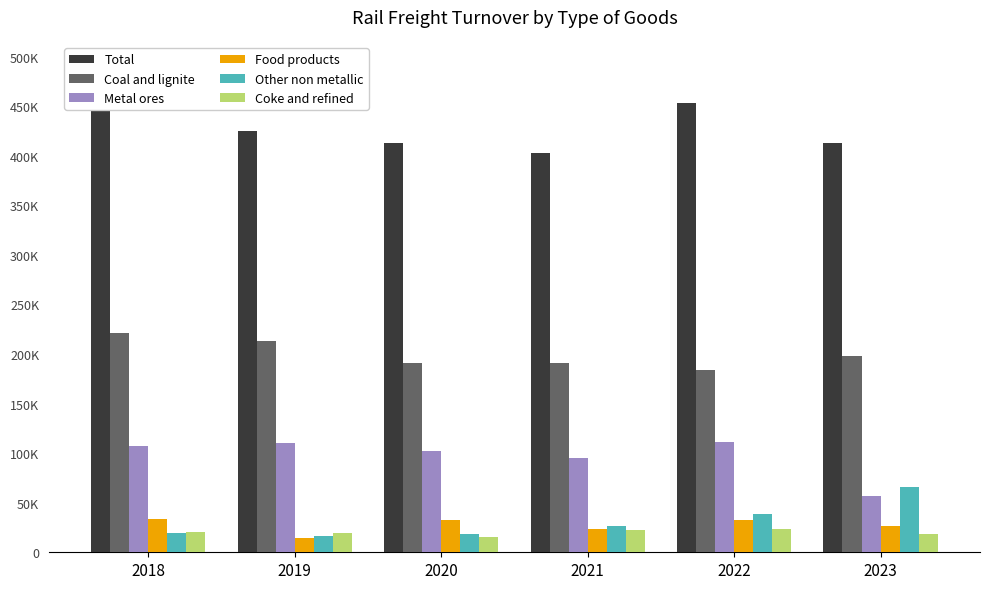

Reading left to right, list all the values displayed in this chart.

Total: 2018=466666.5	2019=425103.1	2020=412626.7	2021=403224.2	2022=453623.5	2023=412832.1
Coal and lignite: 2018=221366.5	2019=213651.1	2020=191005.6	2021=190849.1	2022=184069.9	2023=197677.5
Metal ores: 2018=107194.7	2019=109840.4	2020=101793.2	2021=95600.8	2022=111227.4	2023=56539.6
Food products: 2018=33254.7	2019=14099.0	2020=32716.5	2021=23086.0	2022=32861.9	2023=26750.2
Other non metallic: 2018=19647.5	2019=16188.7	2020=18324.4	2021=26668.6	2022=38845.2	2023=66087.5
Coke and refined: 2018=20325.0	2019=19122.1	2020=14938.3	2021=22058.2	2022=23511.5	2023=18234.0